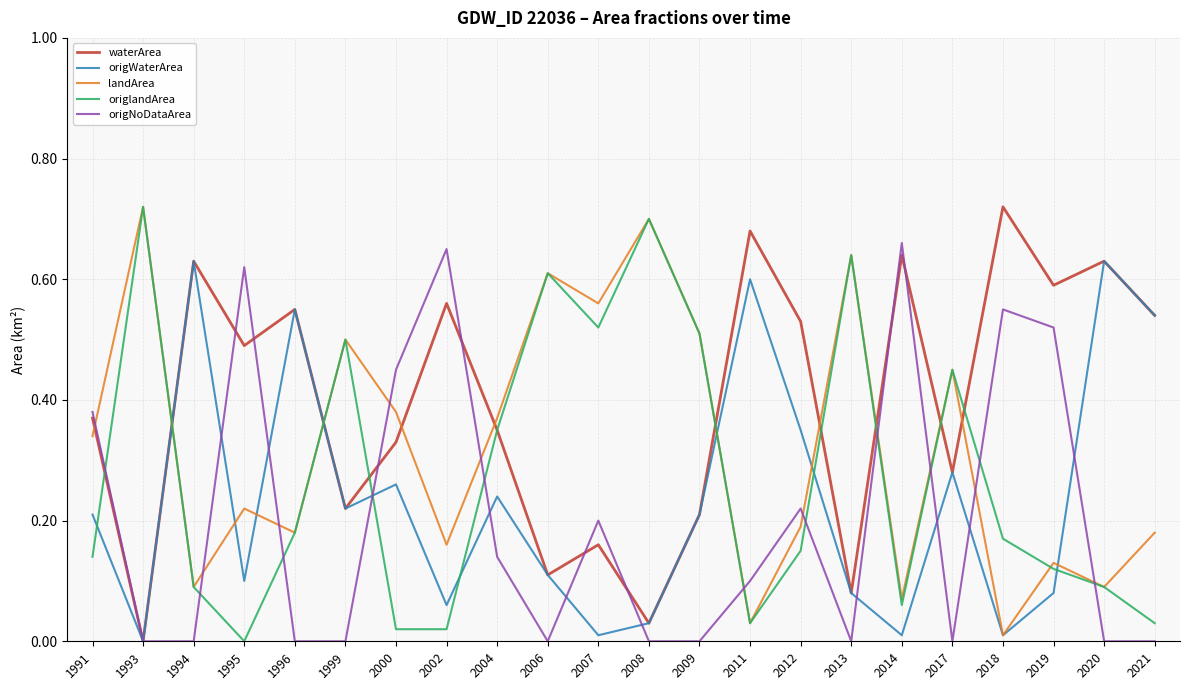

Does the chart display data point markers on the line(s)?

No